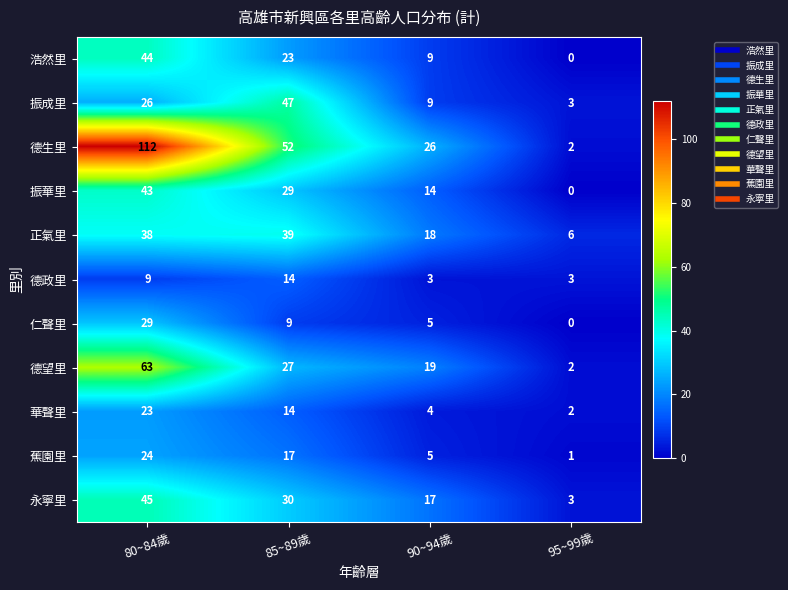

What is the difference between the maximum and minimum values in the 仁聲里 series?

29